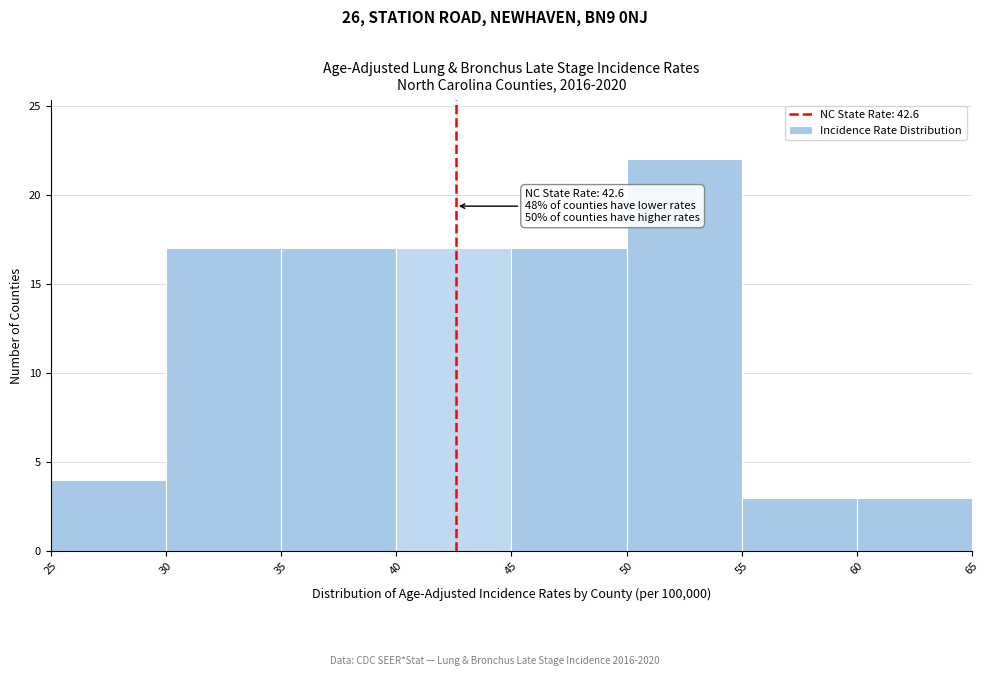

Over which range of the x-axis is the bar tallest?

50 to 55